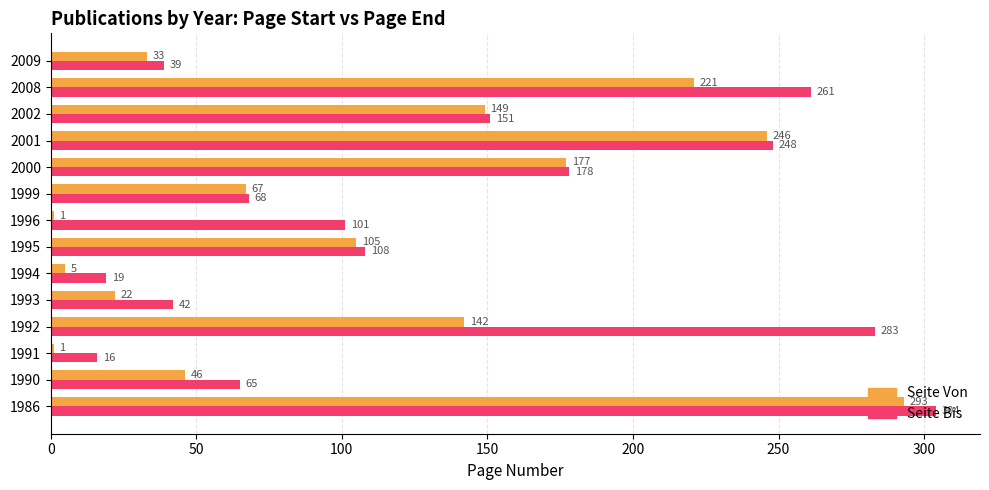

What is the smallest value displayed?

1